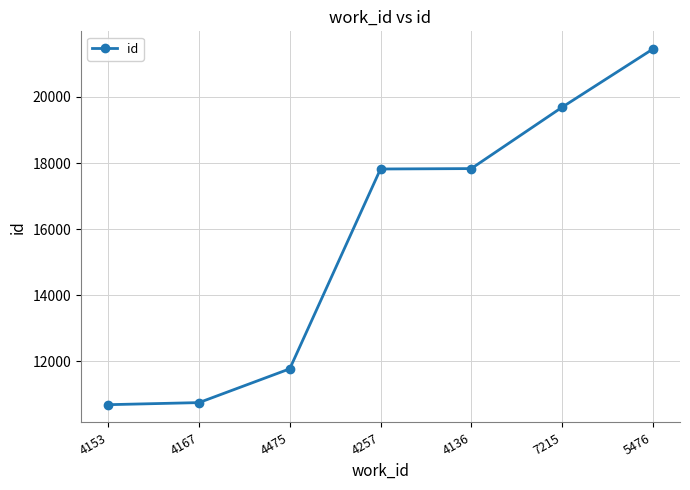

What is the smallest value displayed?

10688